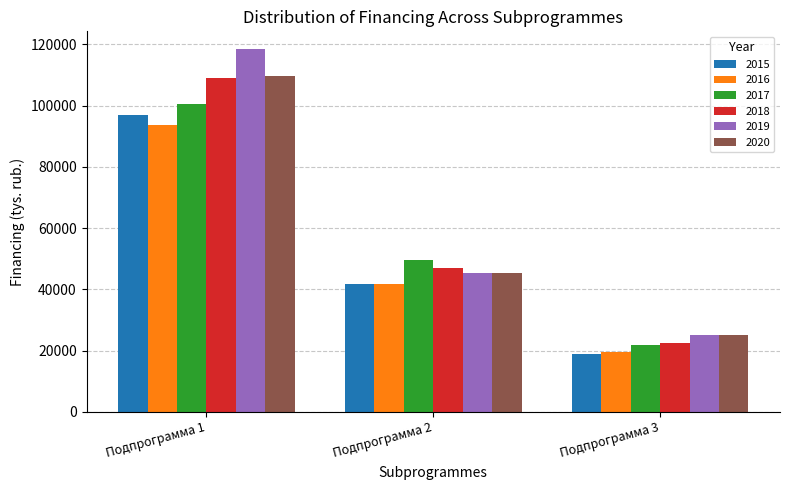

What is the difference between the 2016 values at Подпрограмма 3 and Подпрограмма 2?

22007.9